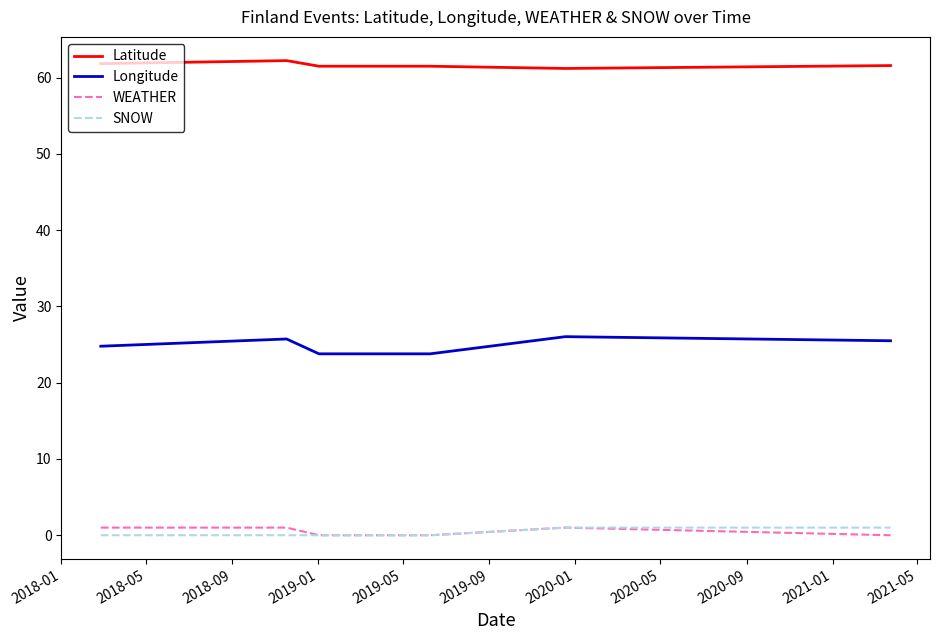

True or false: Latitude and WEATHER intersect in this chart.

False